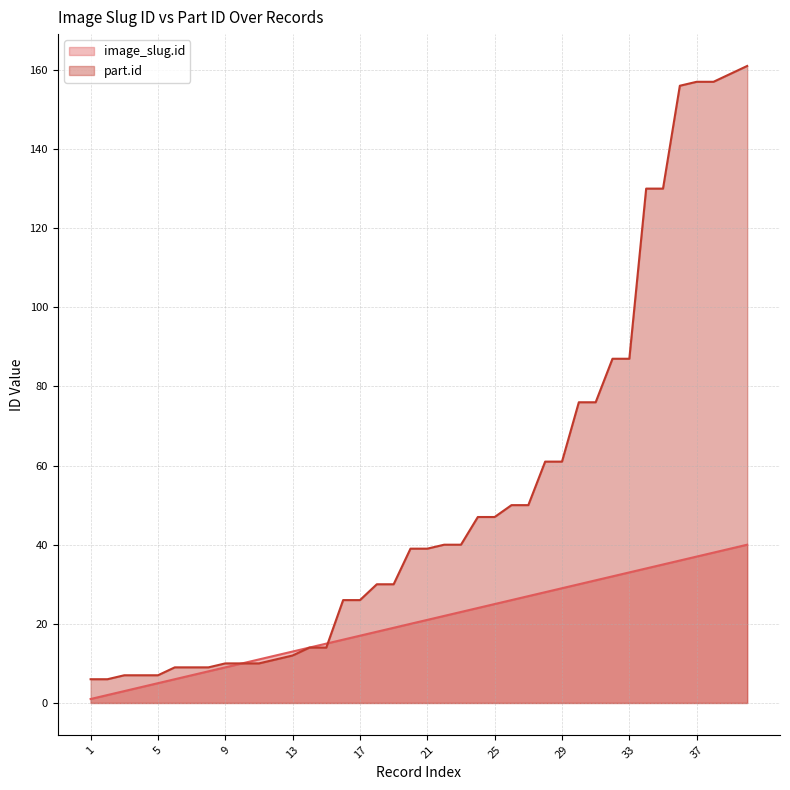

The image_slug.id series shows 28 at 28. True or false?

True